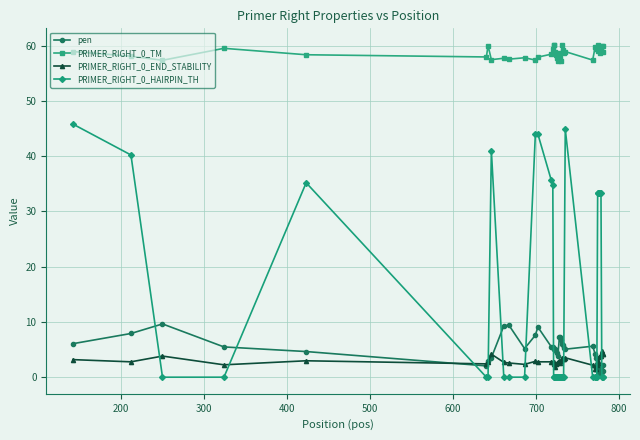

True or false: pen has more than 1 points higher than both neighbors.

True